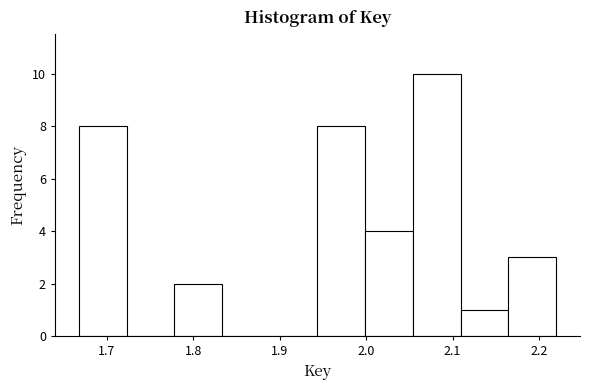

Over which range of the x-axis is the bar tallest?

2.05 to 2.11